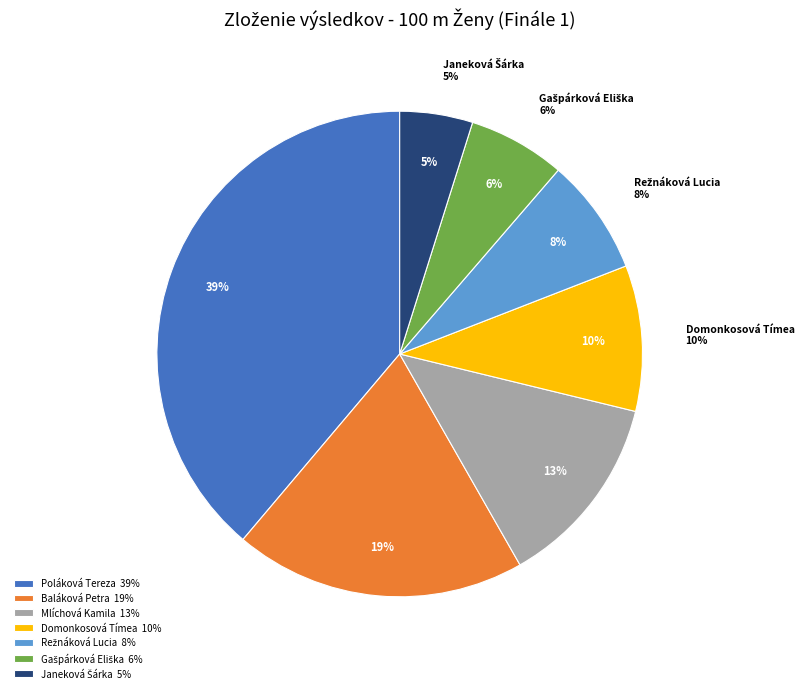

The Janeková Šárka slice represents 19% of the pie. True or false?

False